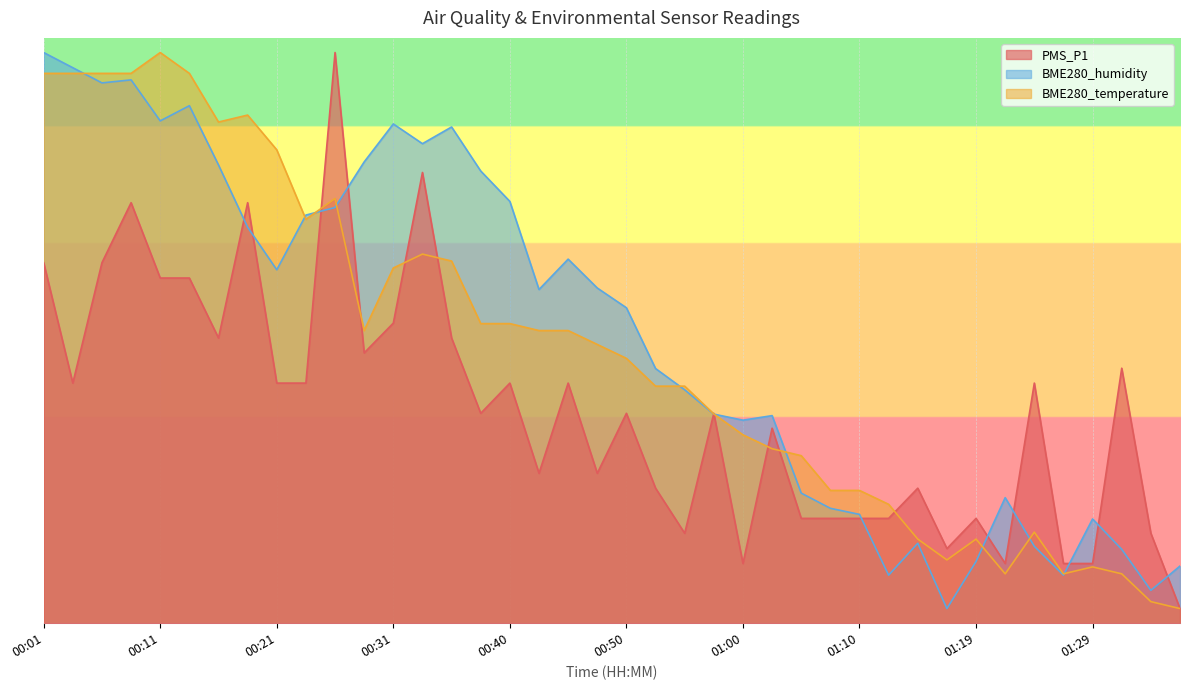

List the series in order of their peak value, highest first.

PMS_P1, BME280_temperature, BME280_humidity